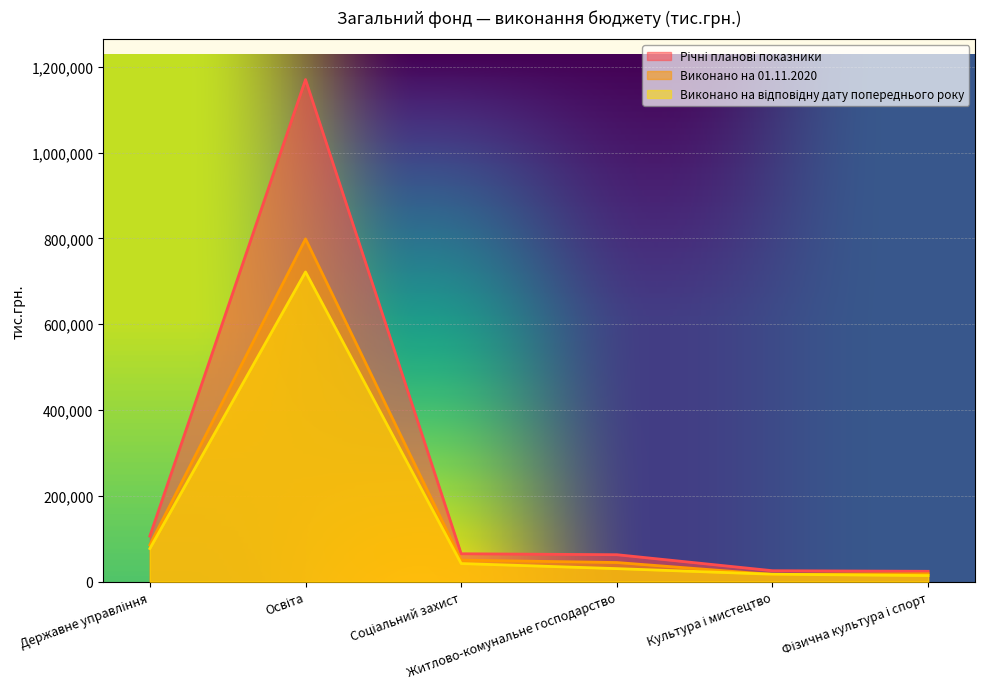

At which category does the chart reach its minimum across all series?

Фізична культура і спорт